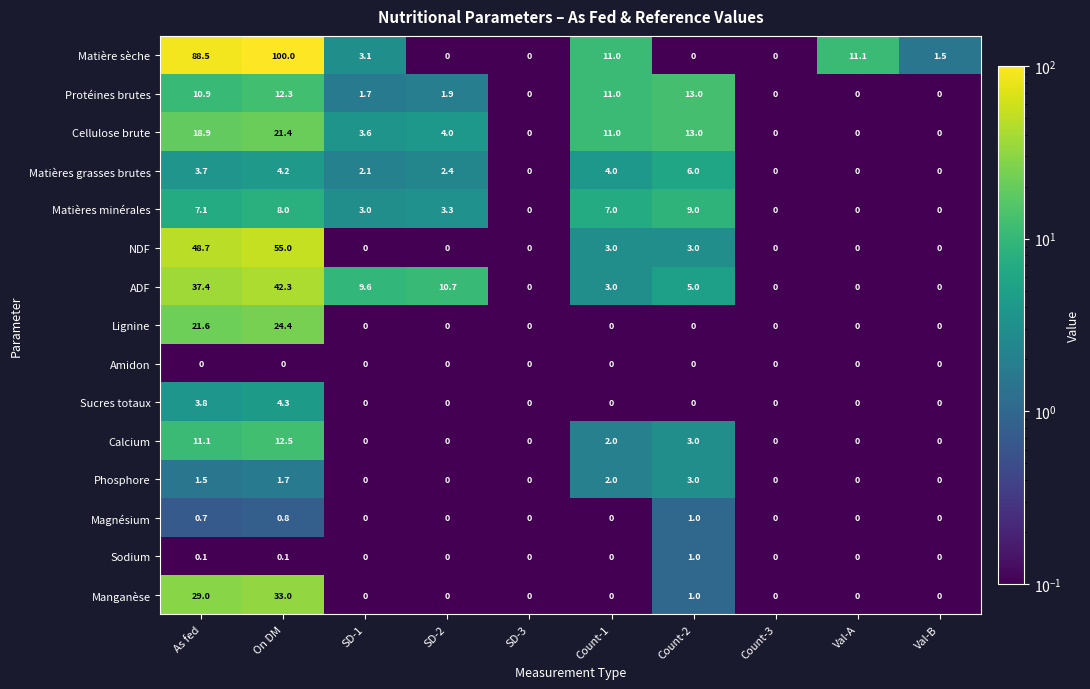

Is it true that Protéines brutes equals -7.5 at Val-B?

False